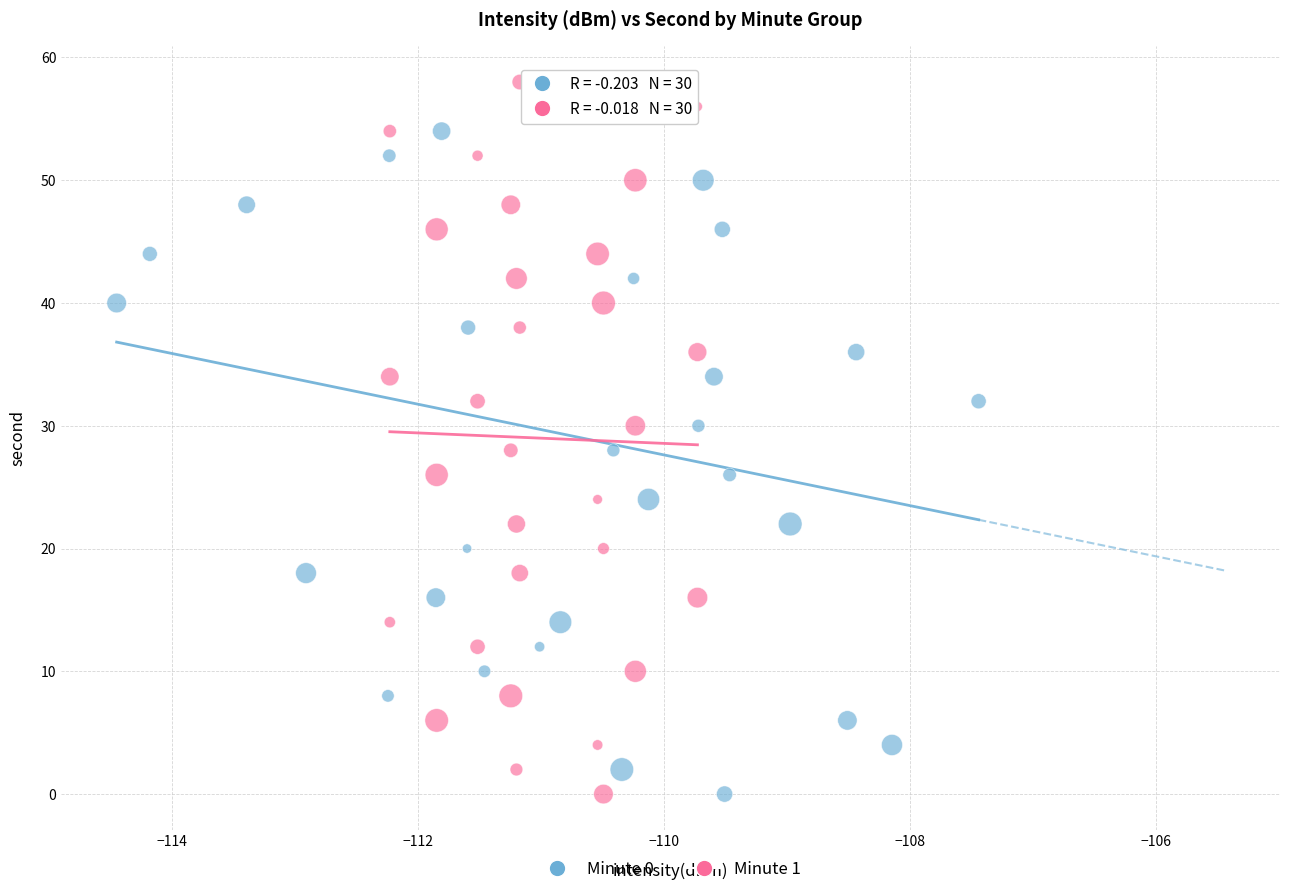

What are all the series names shown in the legend?

Minute 0, Minute 1